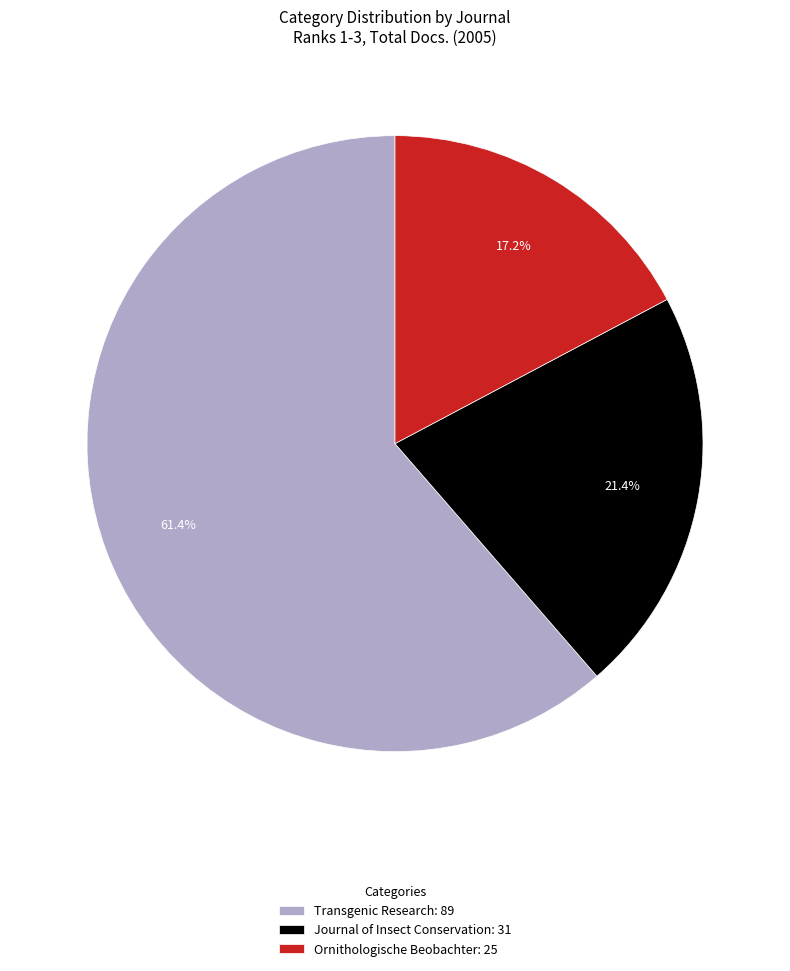

Does any single category account for the majority?

Yes